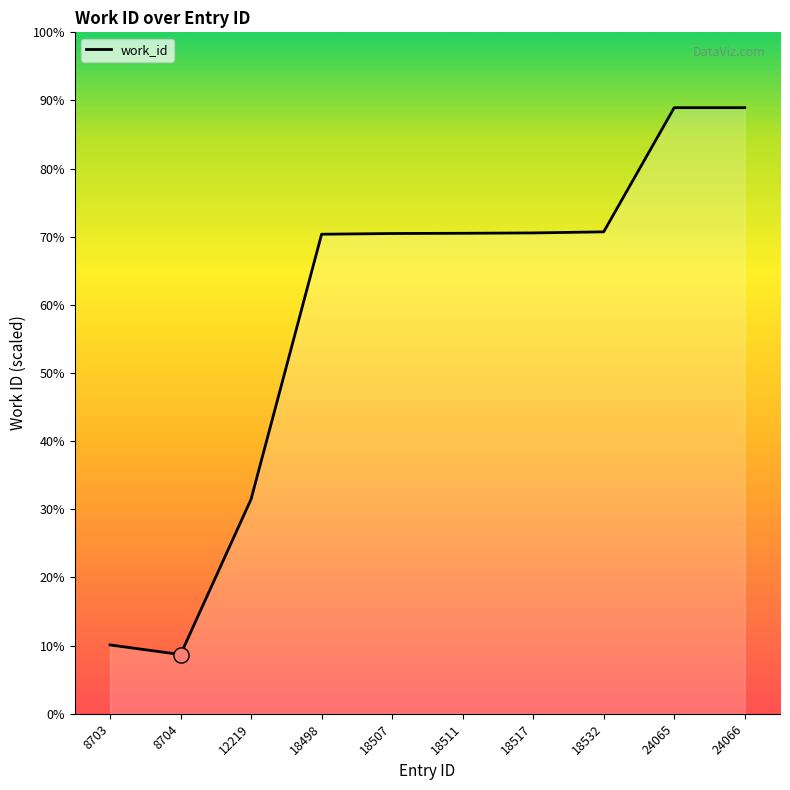

What is the change in value from 8704 to 18507?

+3550